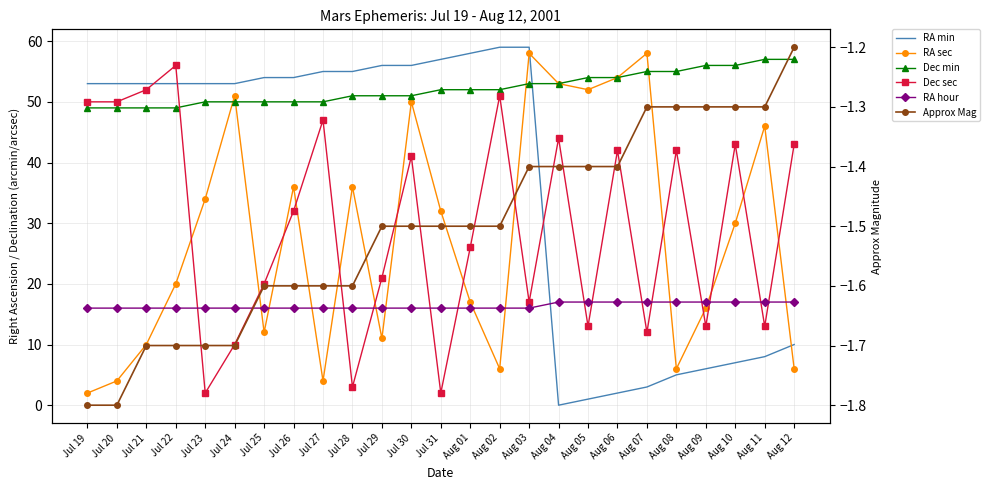

At which label is RA min closest to 29?

Aug 12